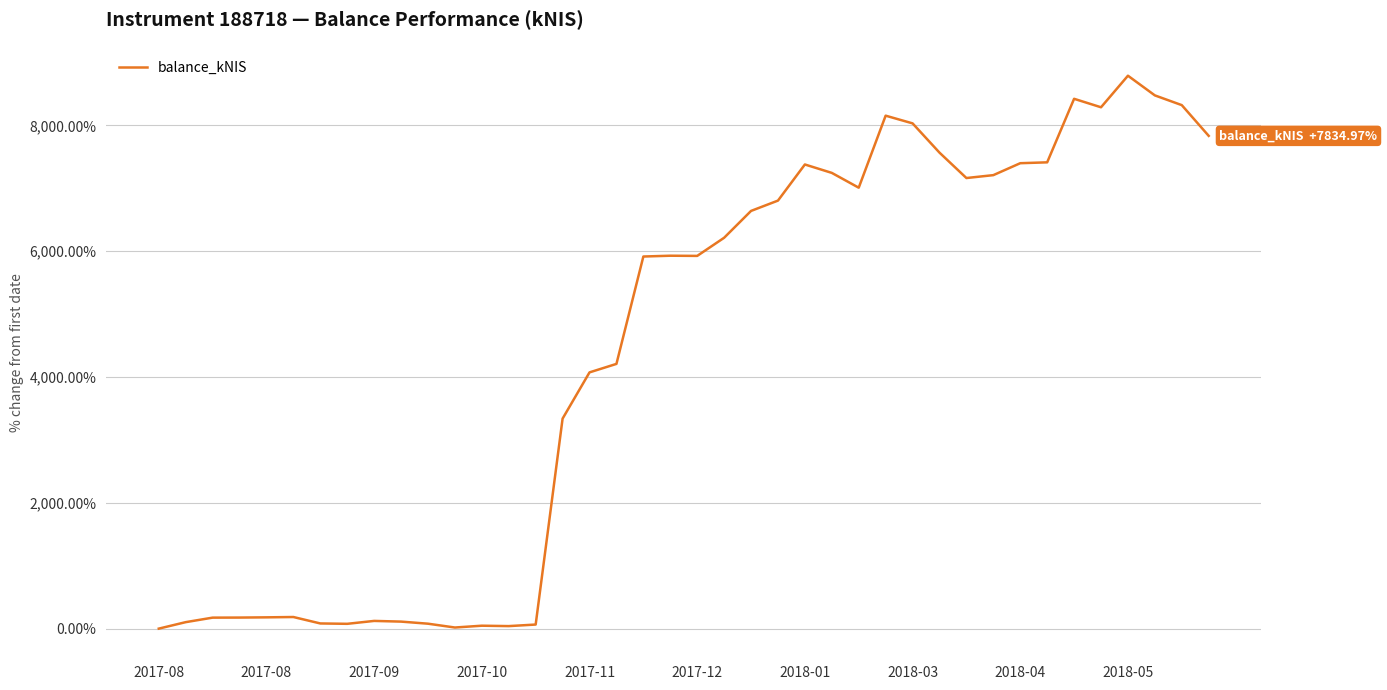

What is the greatest value displayed?

8791.2